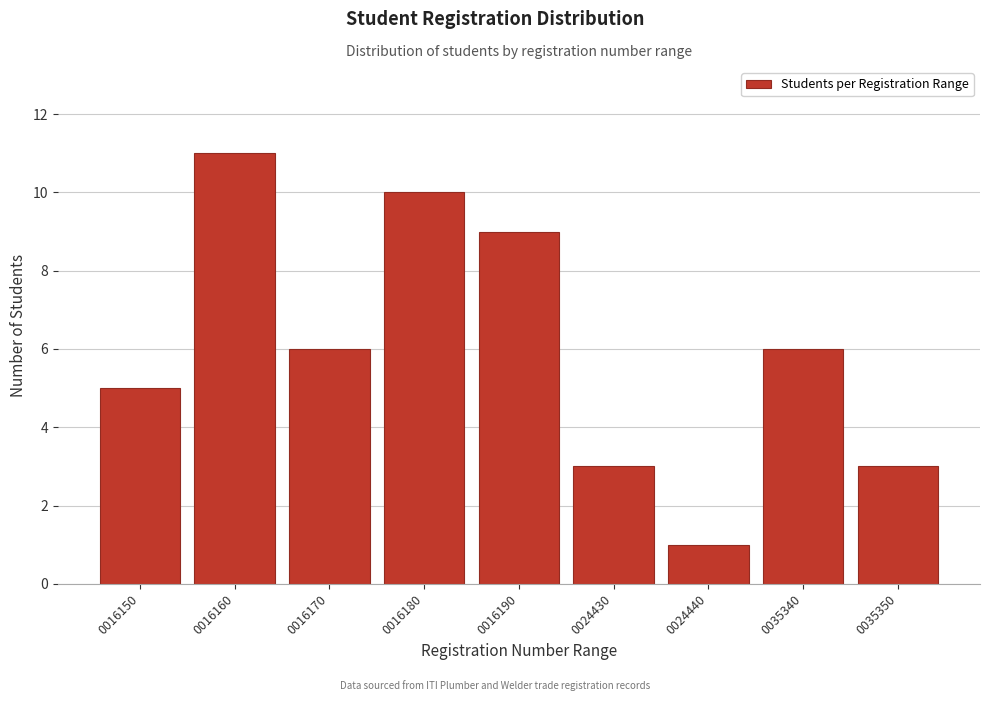

Reading left to right, transcribe all the data shown in this chart.

5	11	6	10	9	3	1	6	3